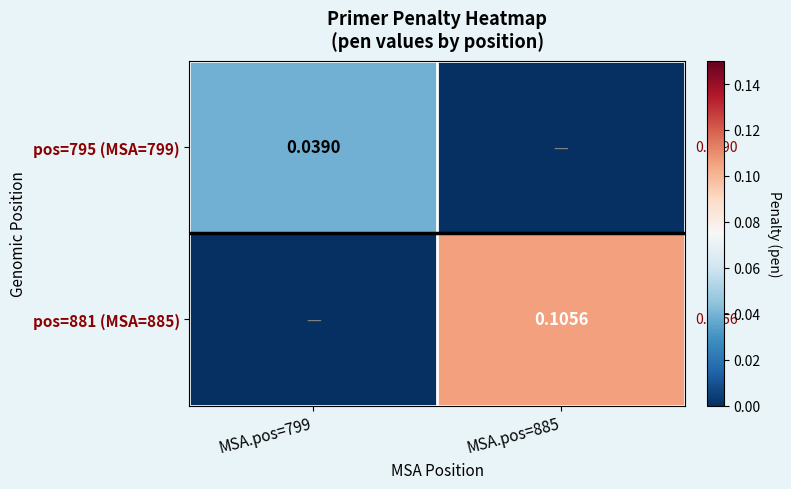

At which category is the sum across all series the highest?

MSA.pos=885